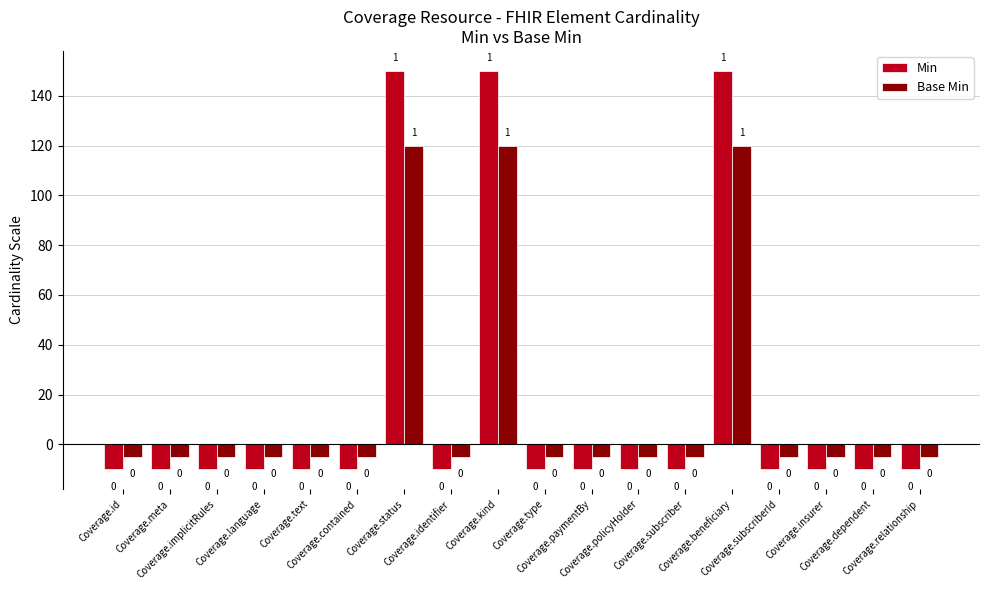

How many groups of bars are there?

18